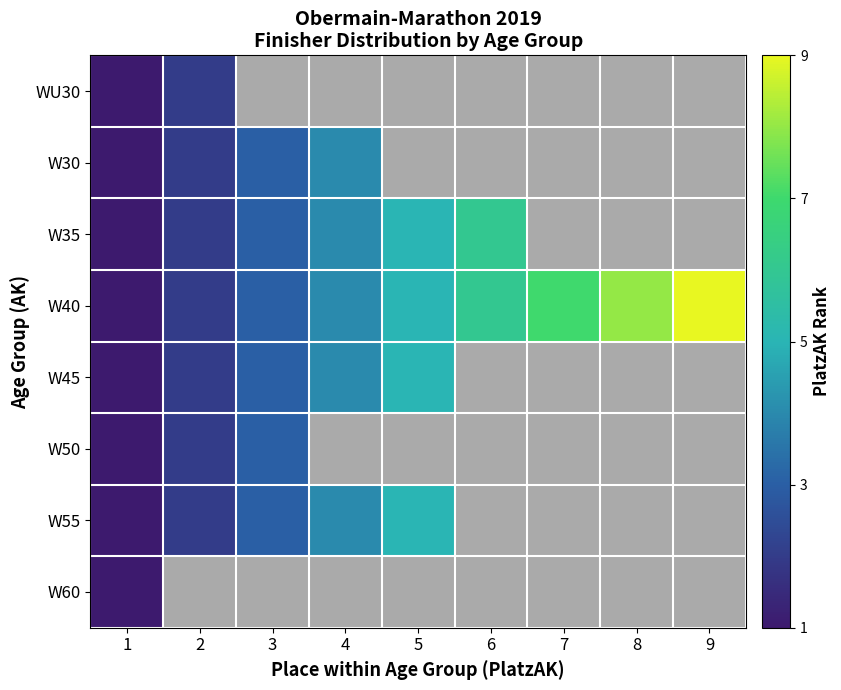

The W45 series shows 1.8 at 1. True or false?

False